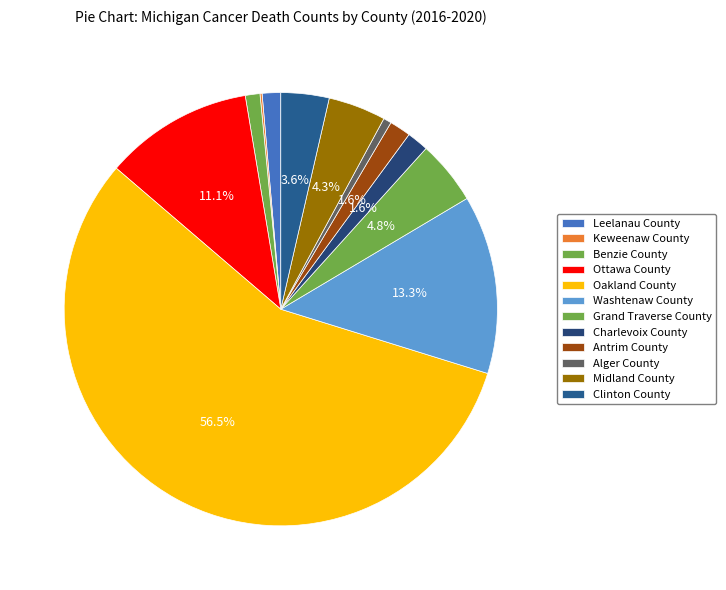

How many segments does this pie chart have?

12